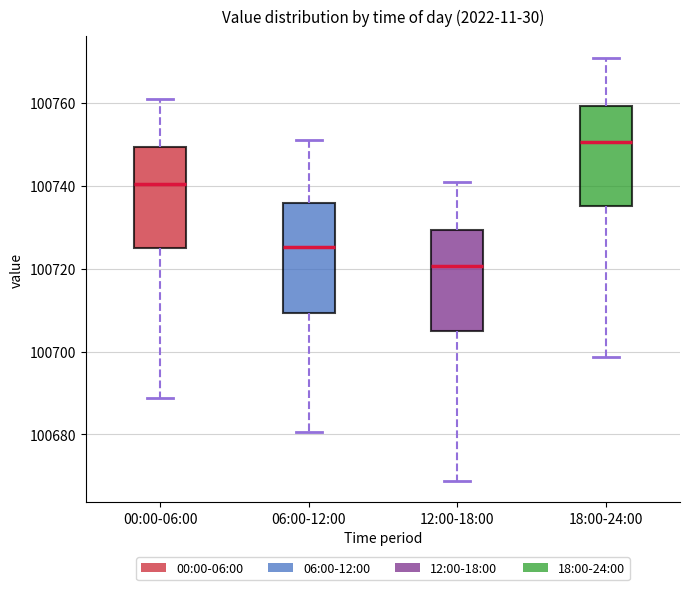

Reading left to right, transcribe this box plot: for each box, give where its median line is, the range the box spans, and where its two whiskers end, as read against the y-axis. The values are not printed on the chart, so give them approximately, as read against the axis.

00:00-06:00: median 100740, box 100726 to 100750, whiskers 100688 to 100760
06:00-12:00: median 100726, box 100710 to 100736, whiskers 100680 to 100750
12:00-18:00: median 100720, box 100706 to 100730, whiskers 100668 to 100740
18:00-24:00: median 100750, box 100736 to 100760, whiskers 100698 to 100770